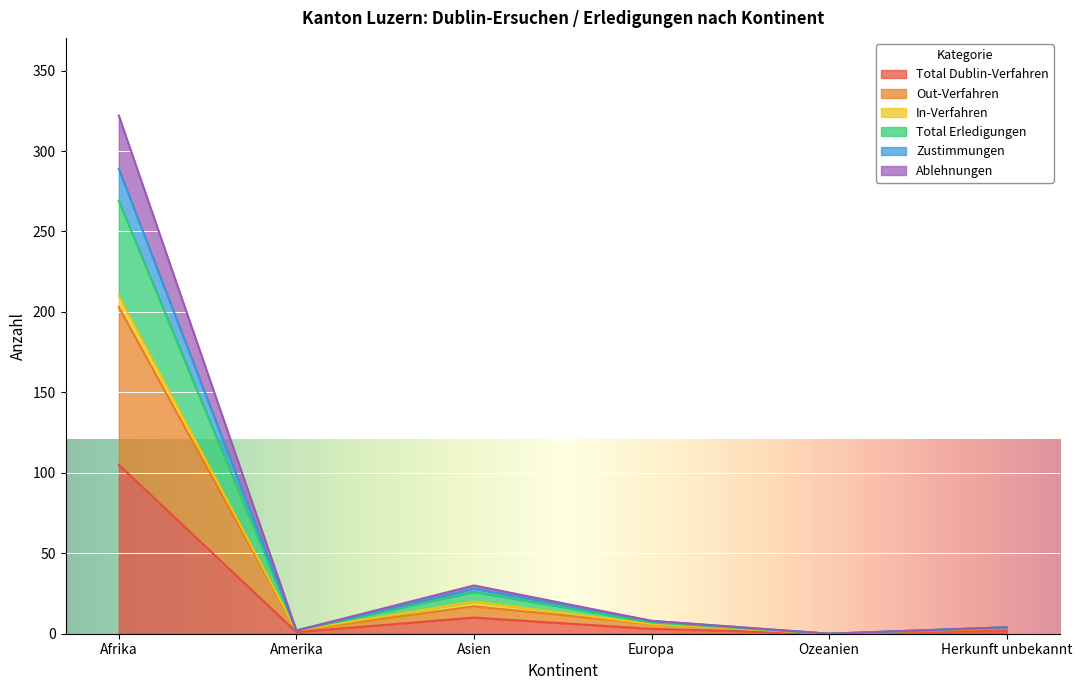

The Total Dublin-Verfahren series shows 0 at Ozeanien. True or false?

True